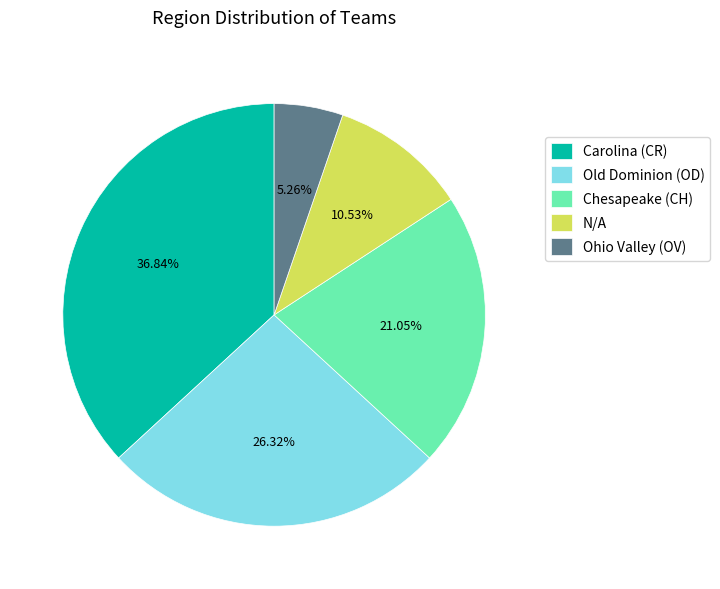

How many segments does this pie chart have?

5